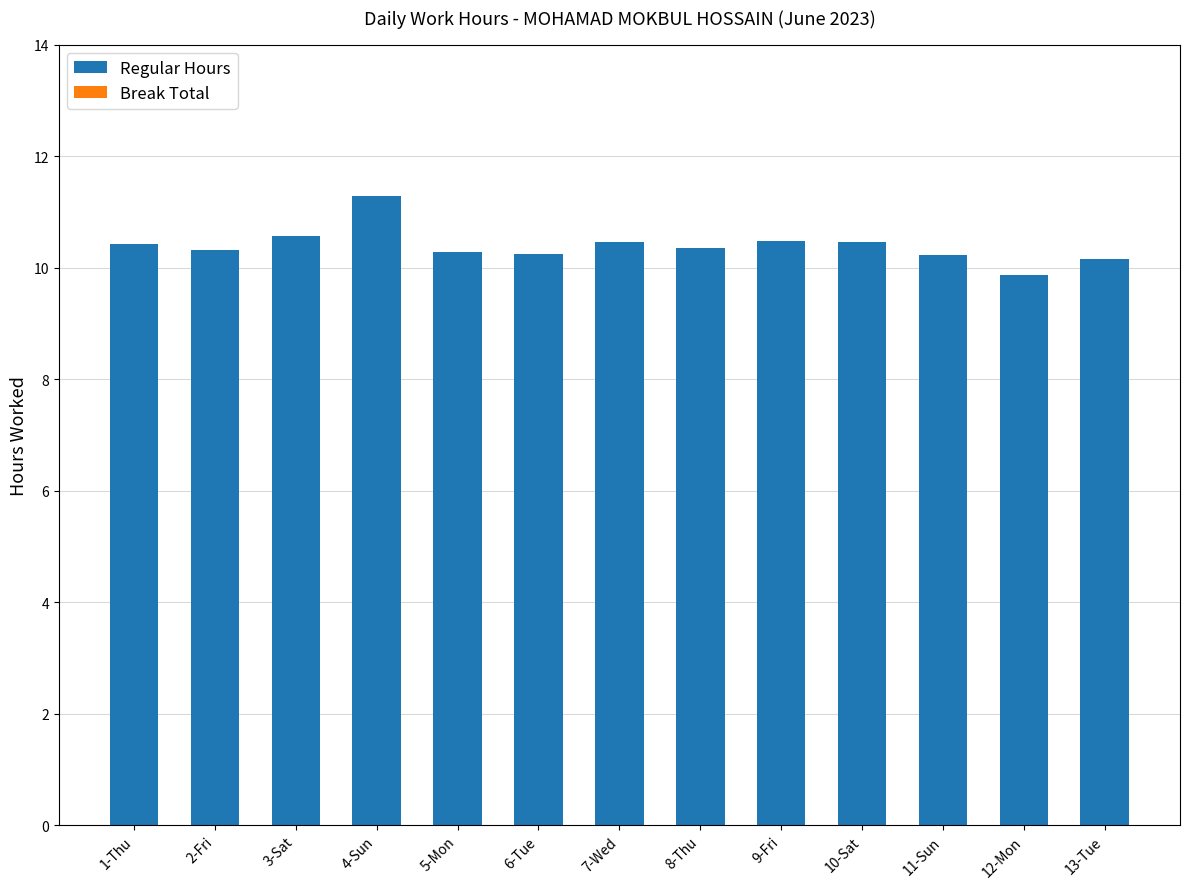

Which label corresponds to the smallest value in the chart?

12-Mon